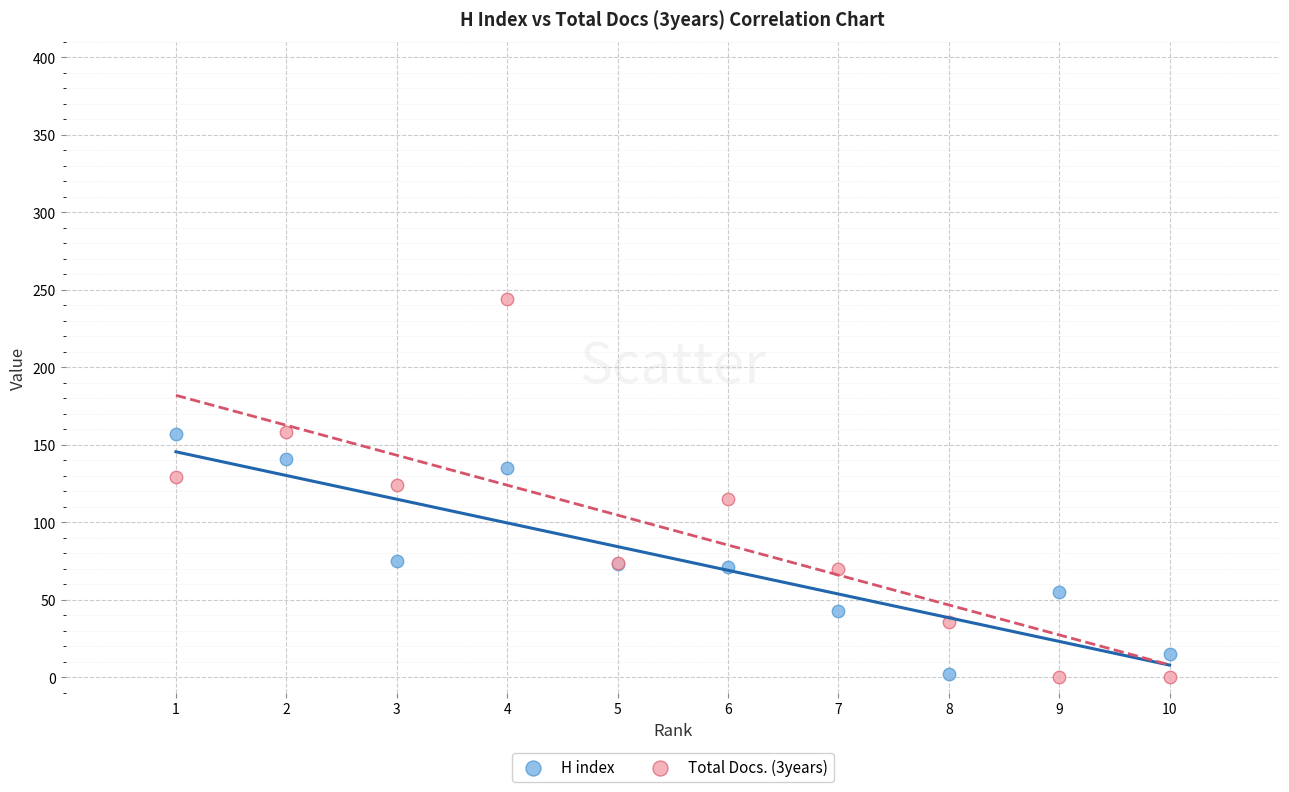

Which series has the largest Y range (max minus min)?

Total Docs. (3years)